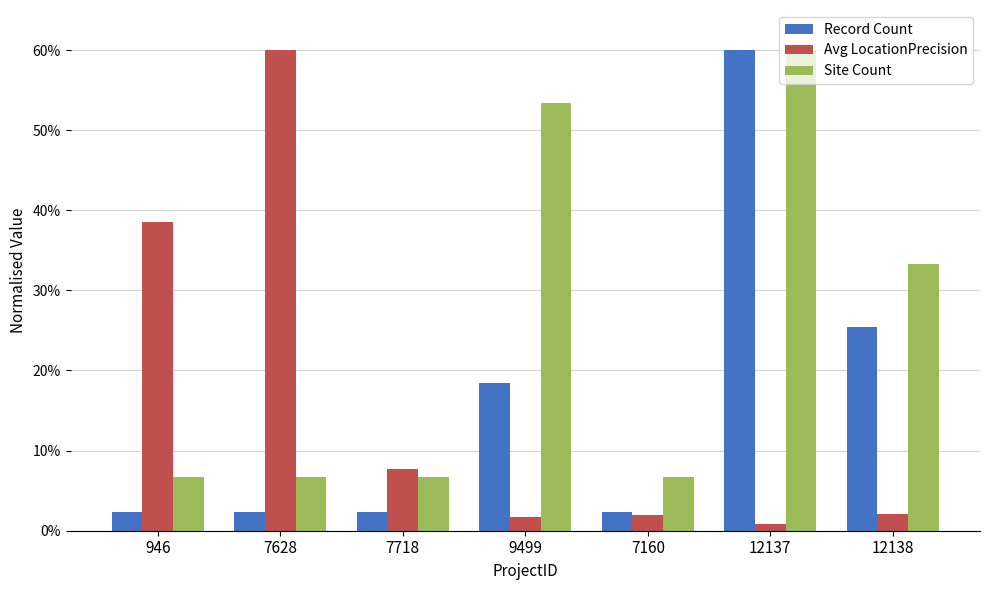

Which series changed the most between 9499 and 7160?

Site Count